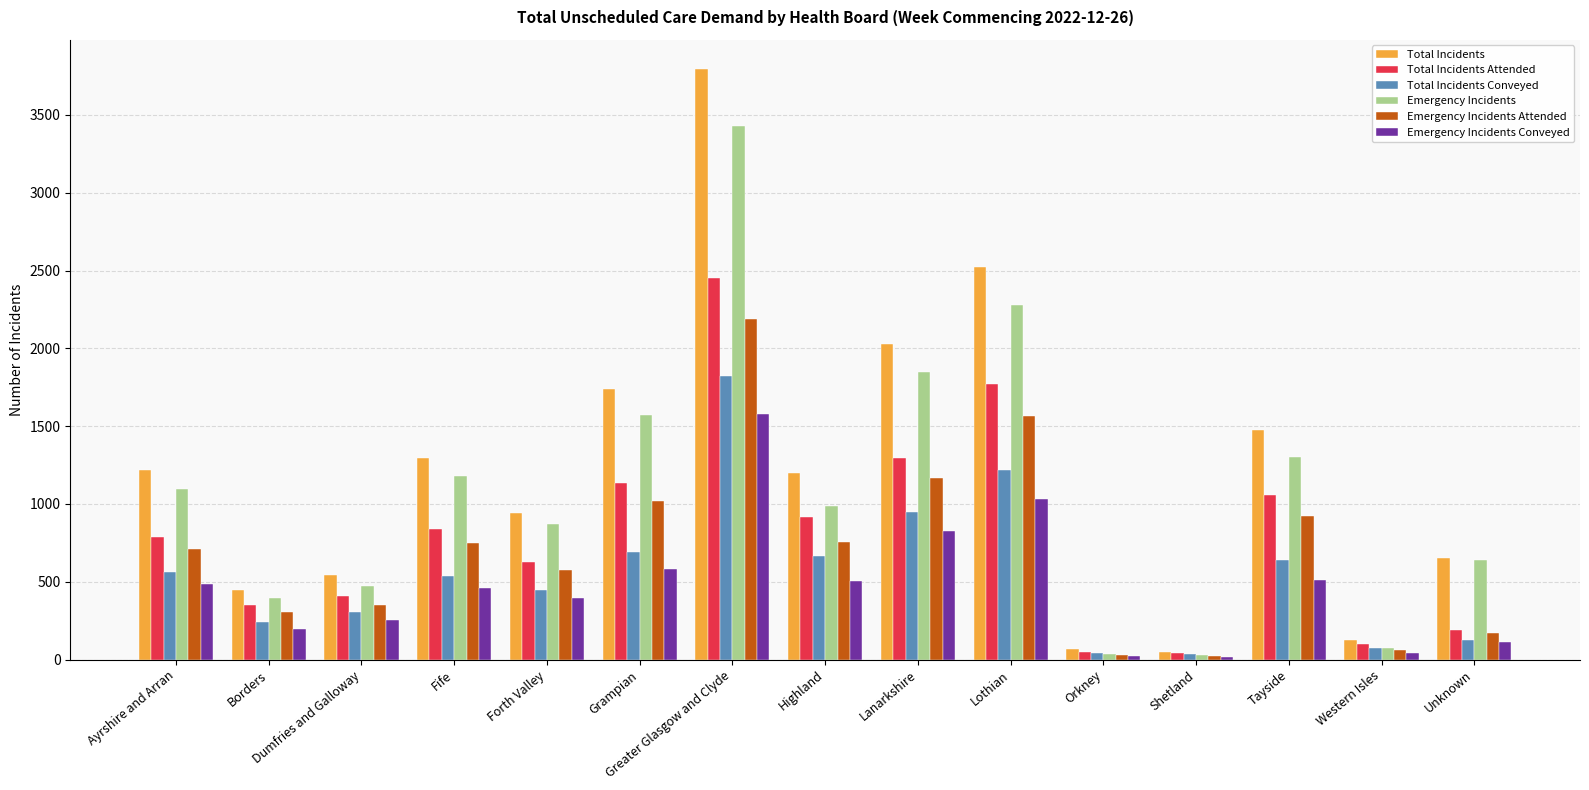

The Emergency Incidents Attended series shows 749 at Fife. True or false?

True